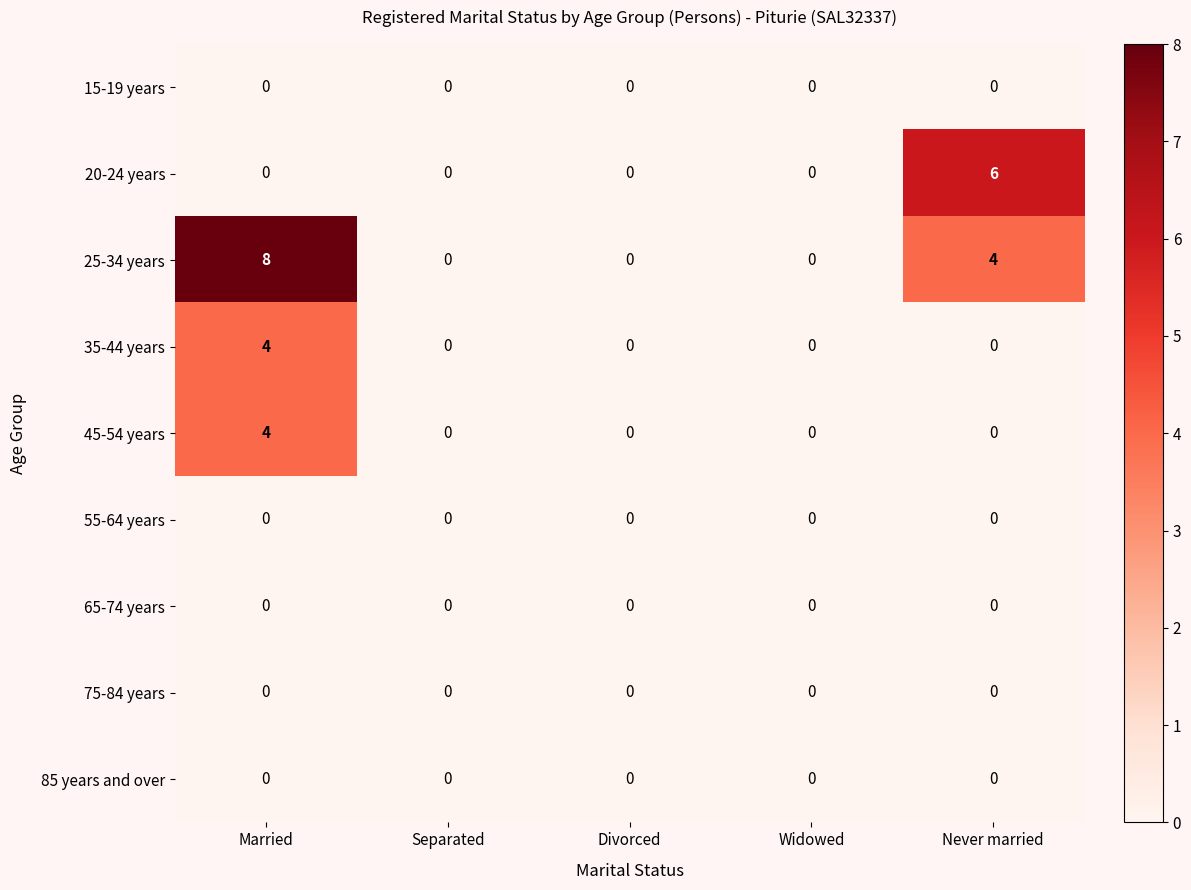

Which series has the widest spread of values?

25-34 years